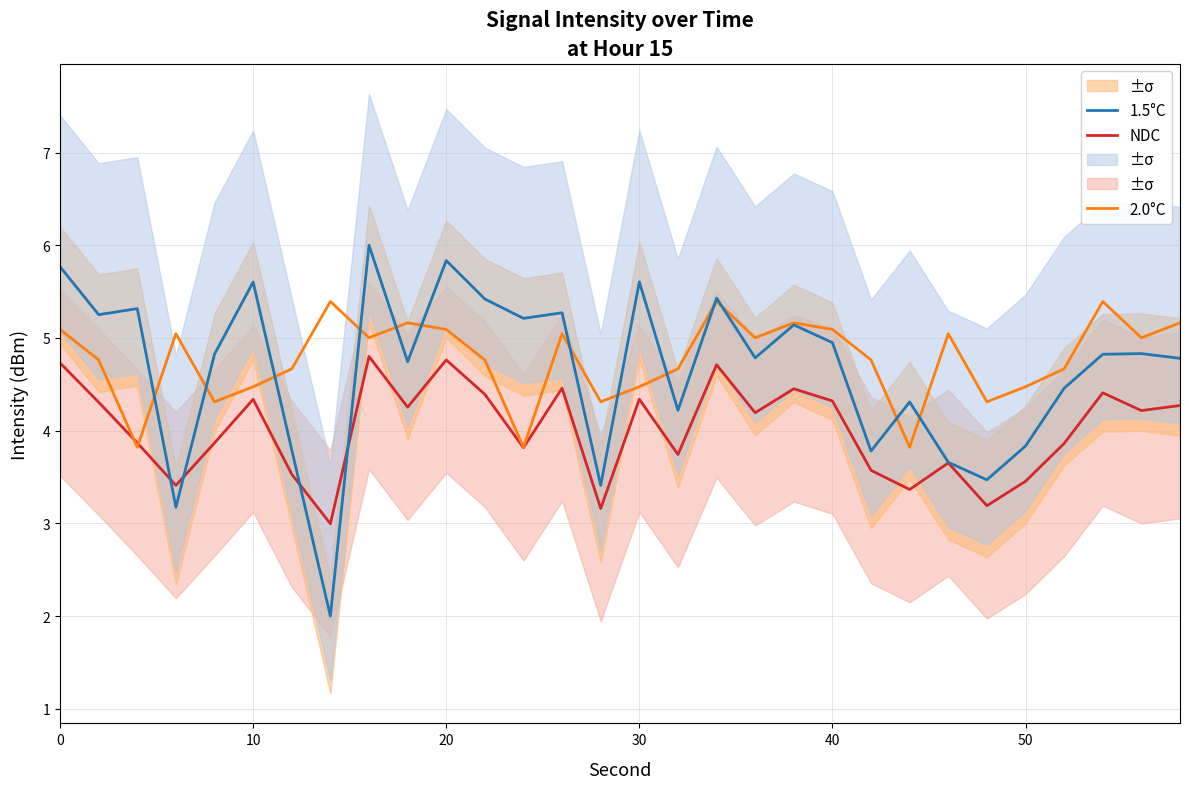

What is the lowest value of the NDC series?

3.0